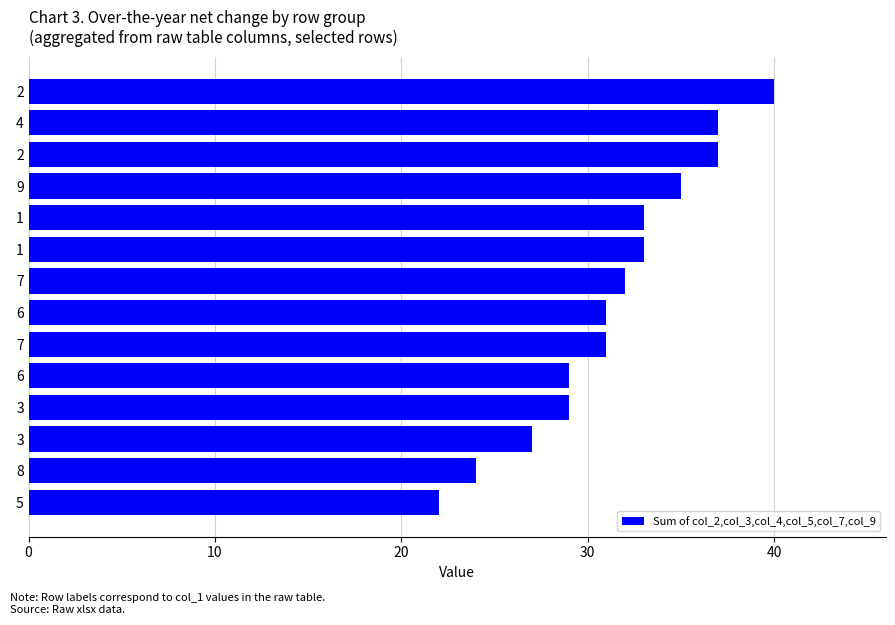

How many data points are less than 32?

7